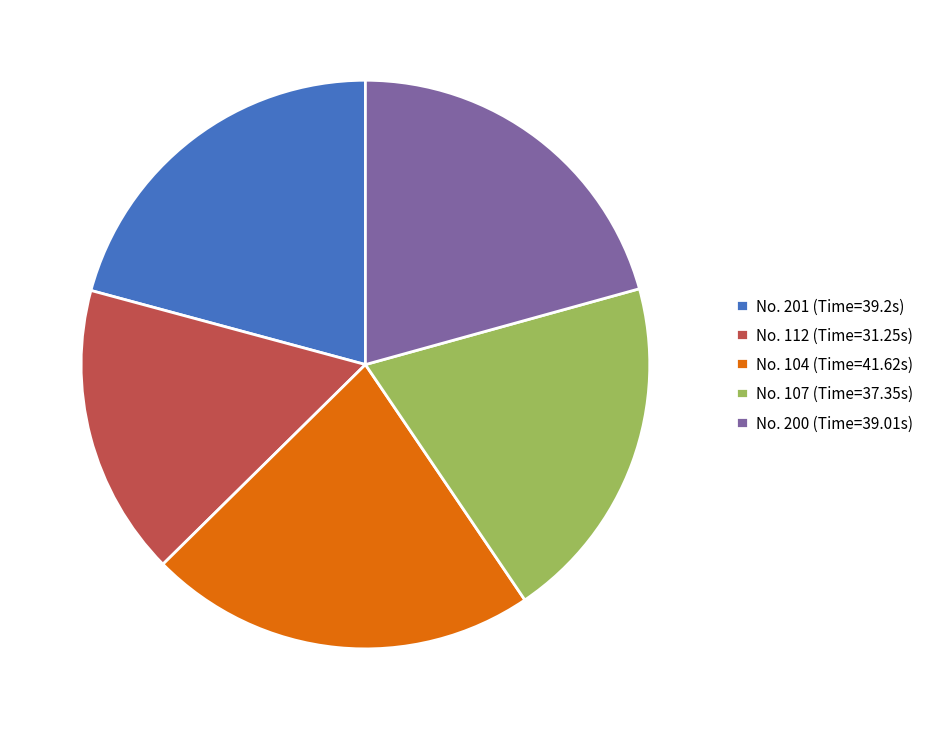

How many segments does this pie chart have?

5